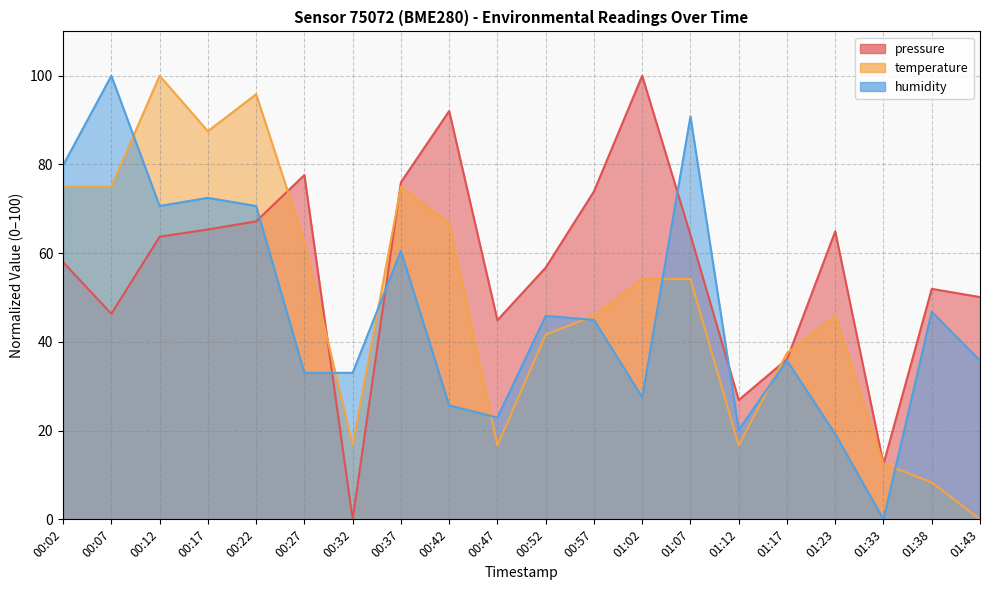

What position from the left is 01:17?

16